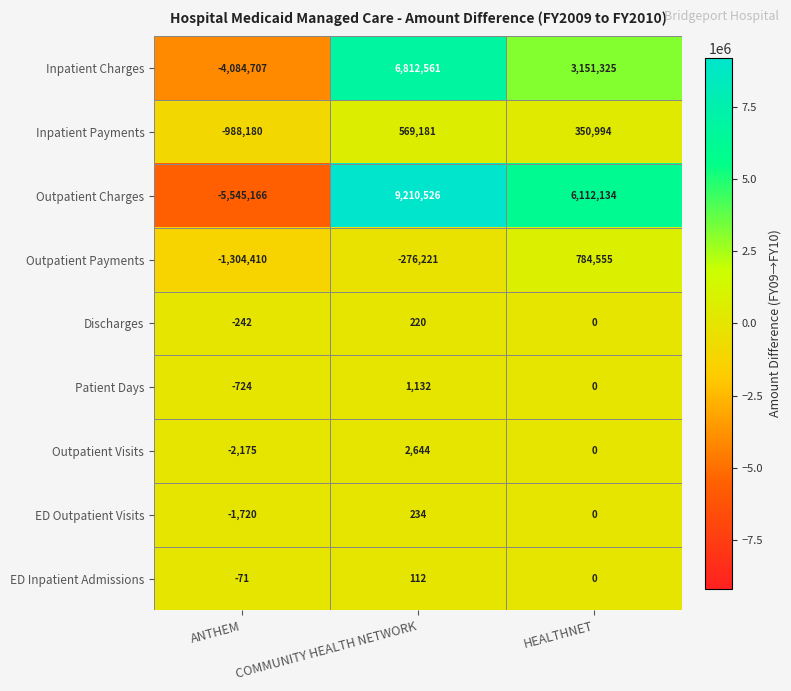

True or false: ED Outpatient Visits has a value of 1263 at HEALTHNET.

False